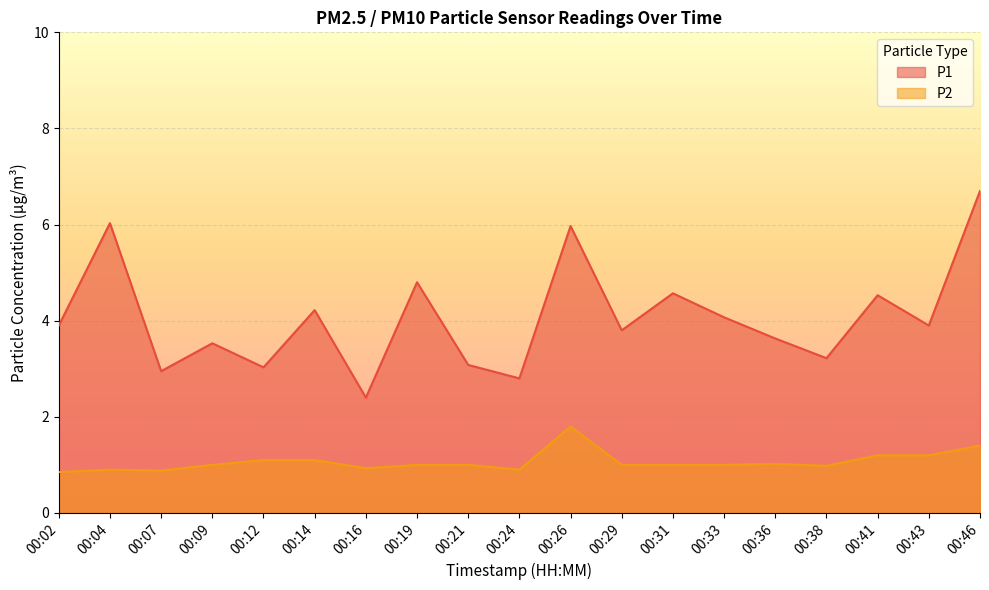

What value does the P1 series have at 00:24?

2.8